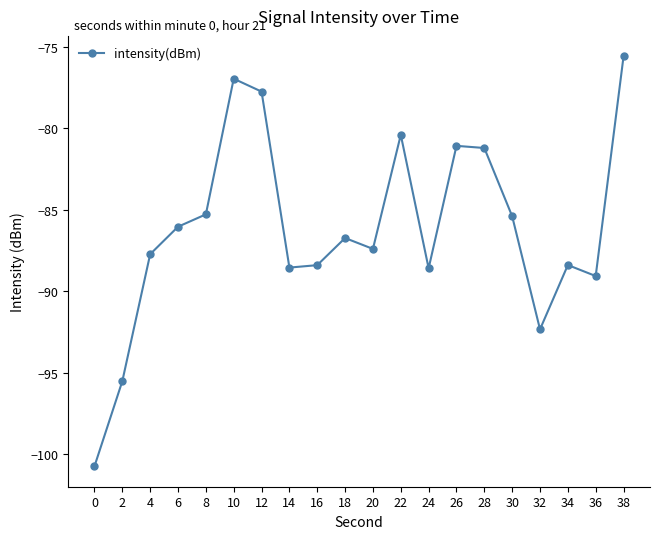

True or false: the data shows -125.4 at 38.

False